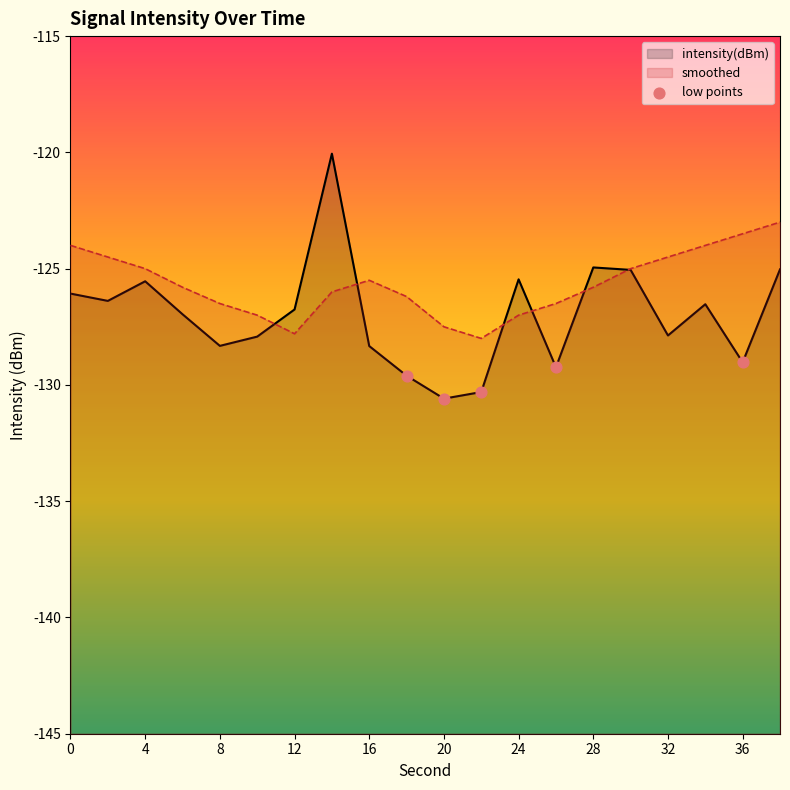

What is the change in value from 0 to 4?

-1.0